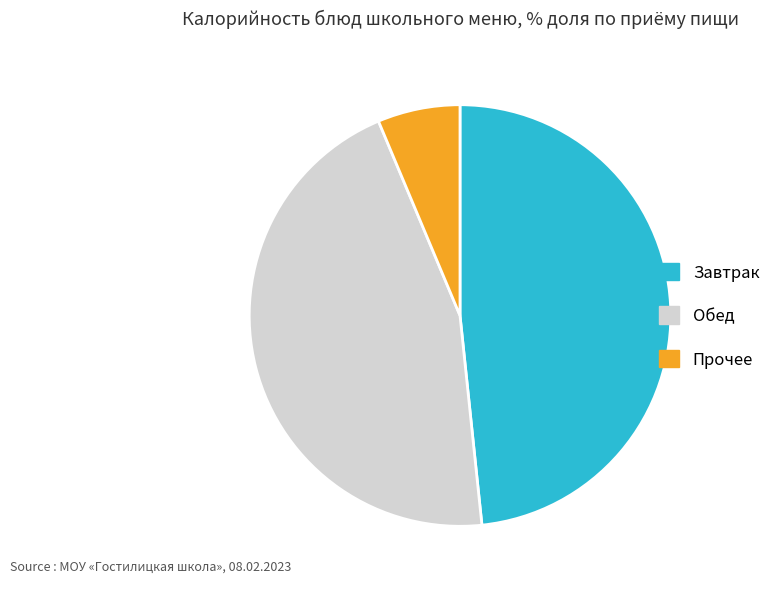

Is there a majority slice in this chart?

No